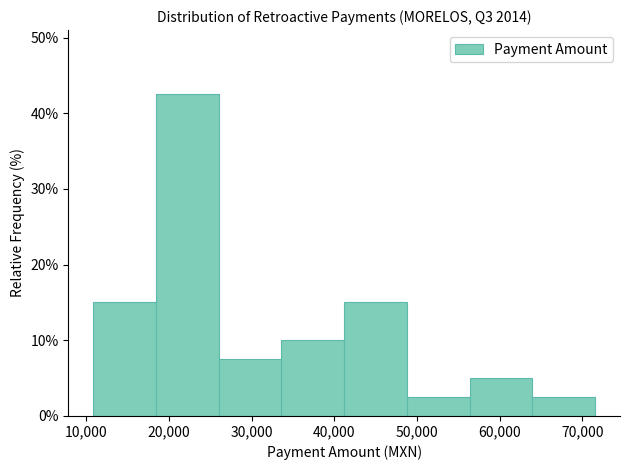

Over which range of the x-axis is the bar tallest?

18000 to 26000